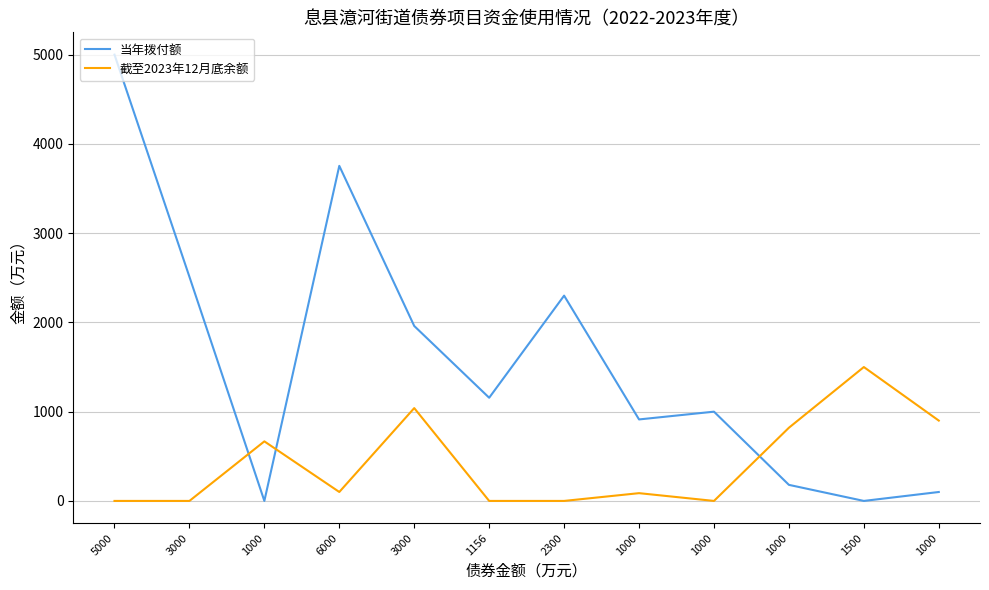

True or false: 当年拨付额 and 截至2023年12月底余额 cross at least once.

True